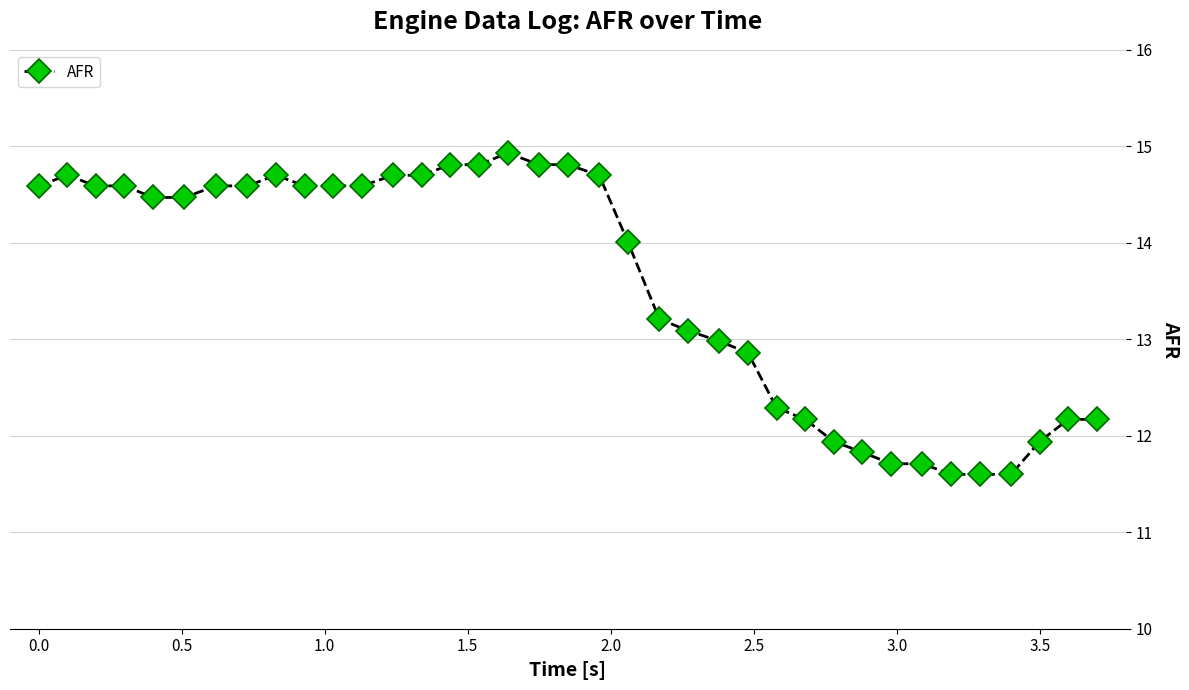

What is the value of the 20th point from the left?

14.7